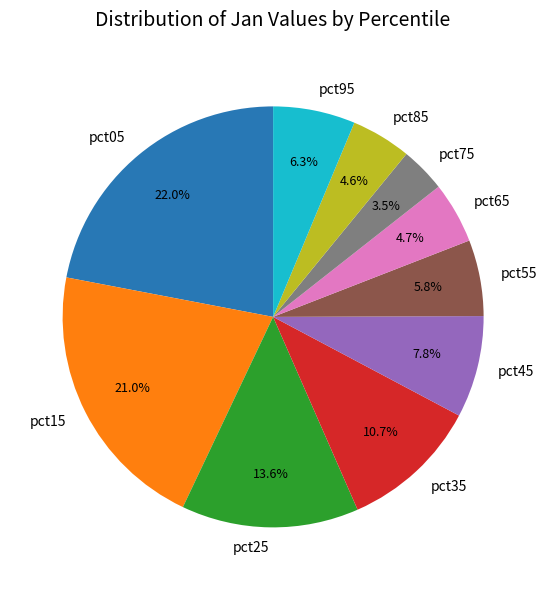

To the nearest percent, what portion does pct15 represent?

21%